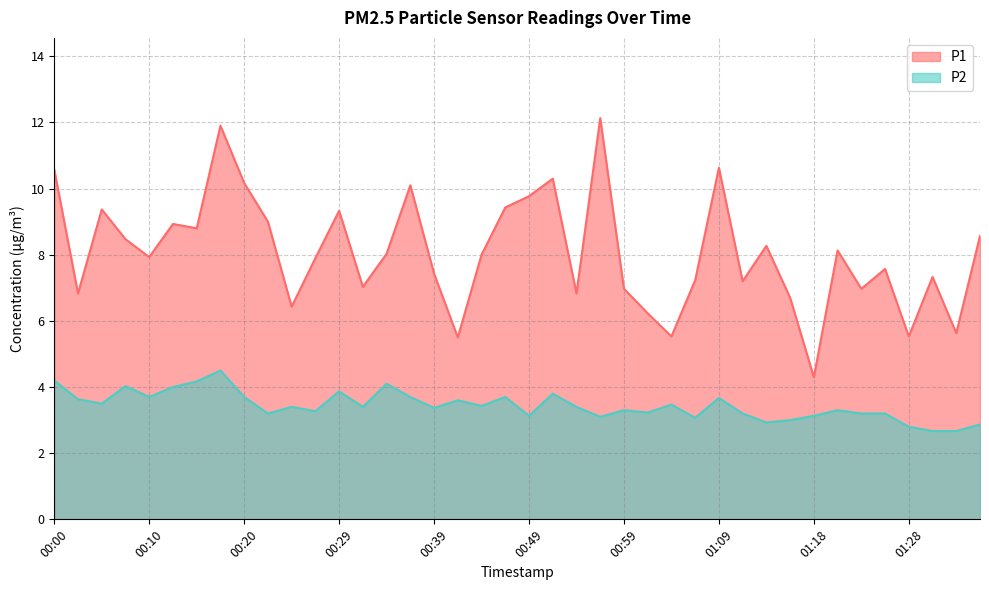

What is the smallest value displayed?

2.7